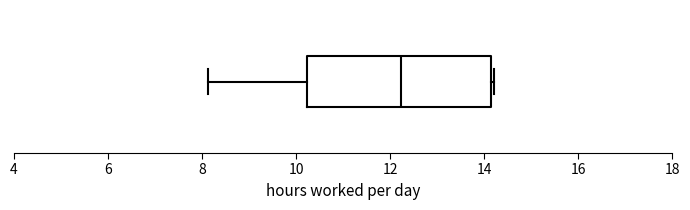

Transcribe this box plot: give where the median line is, the range the box spans, and where the two whiskers end, as read against the x-axis. The values are not printed on the chart, so give them approximately, as read against the axis.

median 12.2, box 10.2 to 14.2, whiskers 8.2 to 14.2